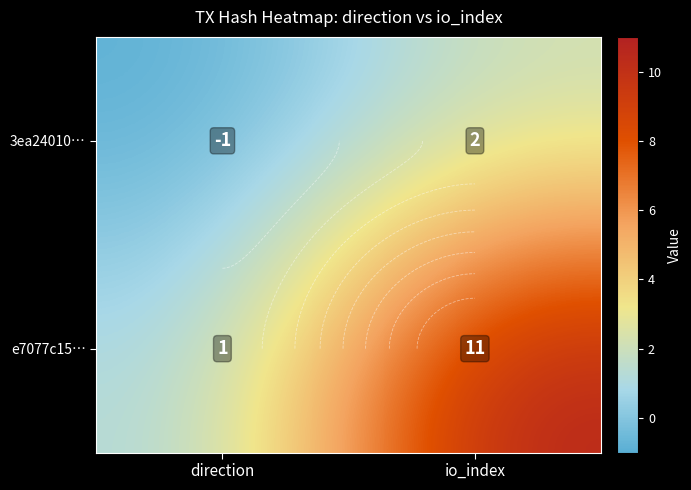

At which category does the chart reach its minimum across all series?

direction